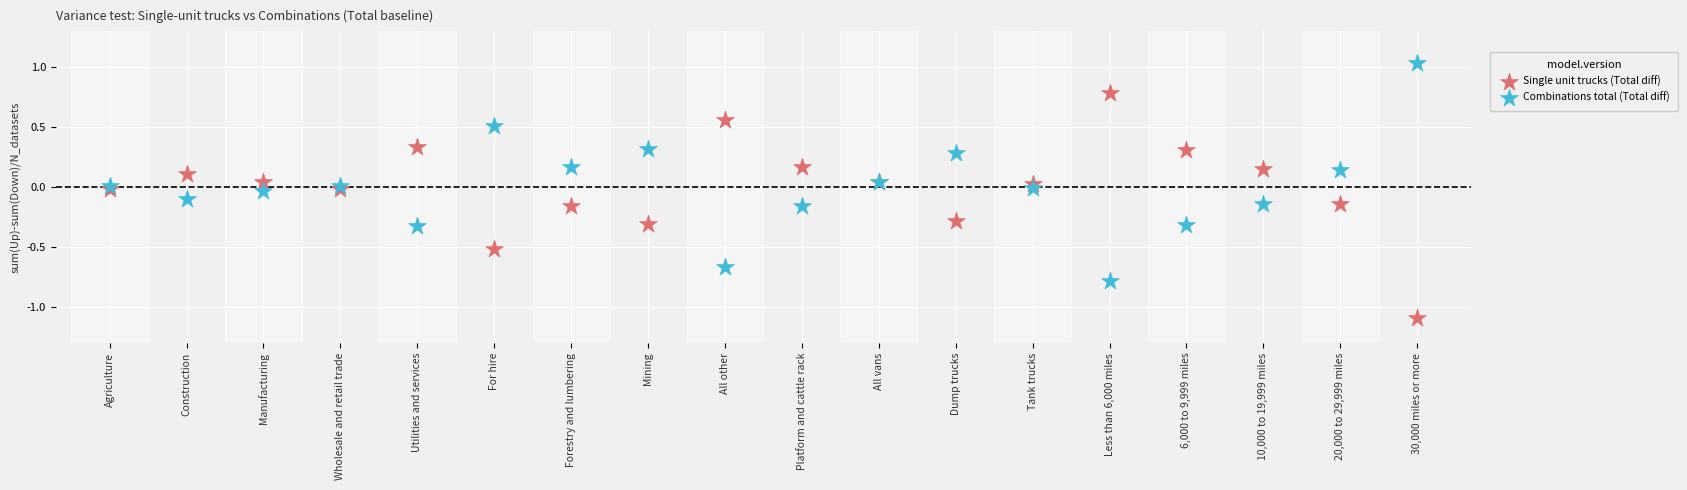

Which series contains the highest Y value?

Combinations total (Total diff)